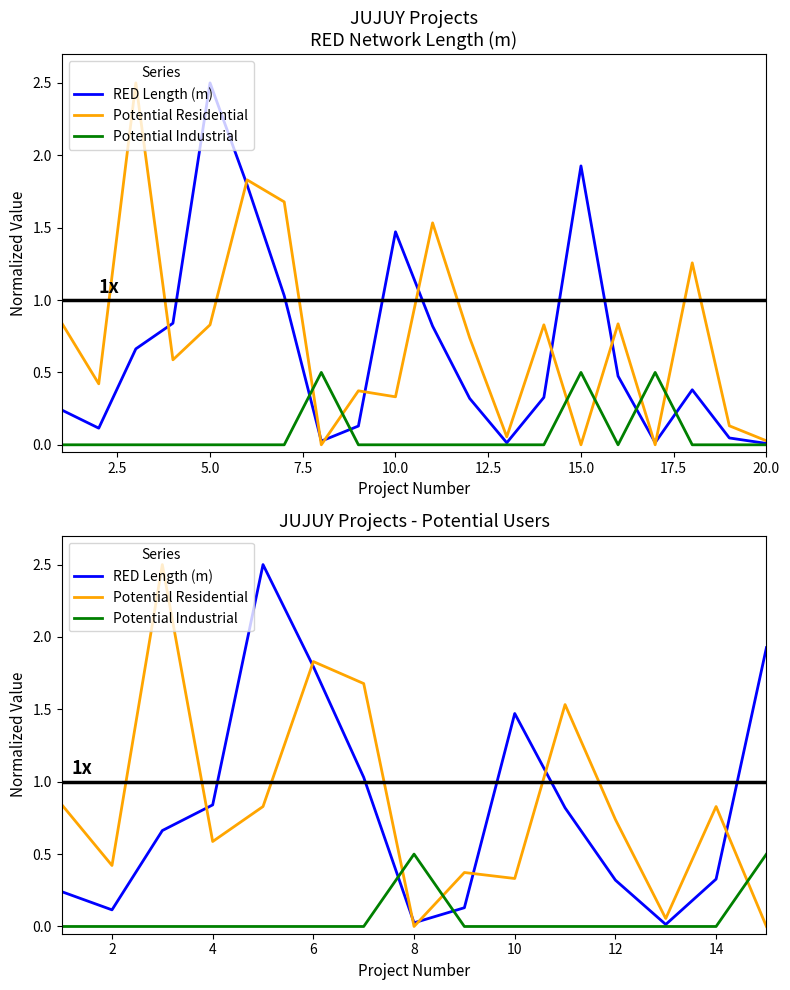

After their last crossing, which series has the higher values: Potential Residential or Potential Industrial?

Potential Industrial